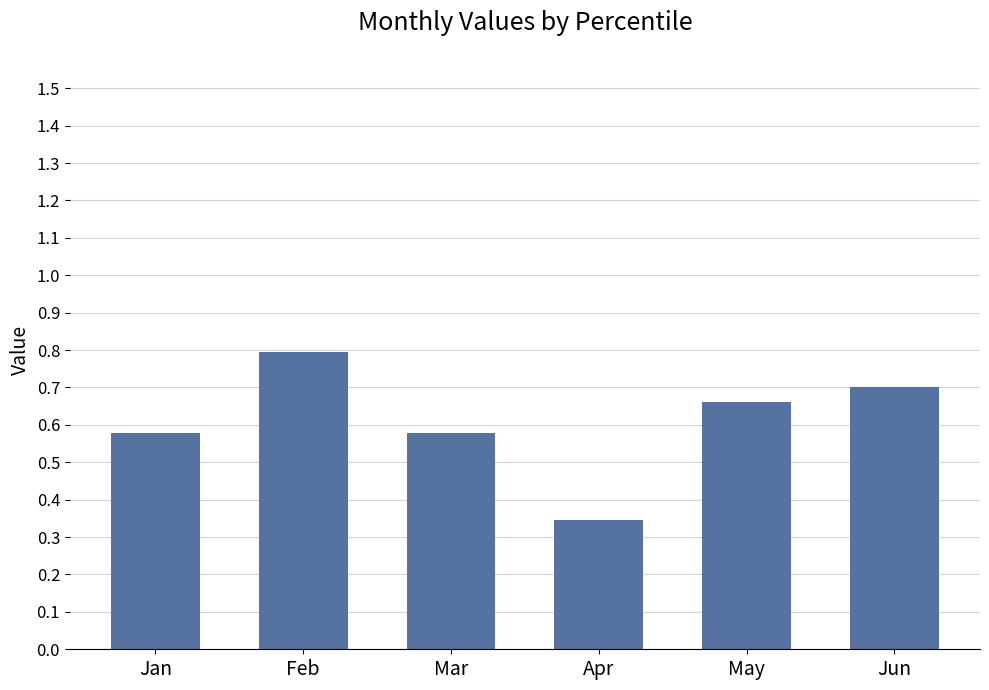

Which category has the lowest value across all series?

Apr